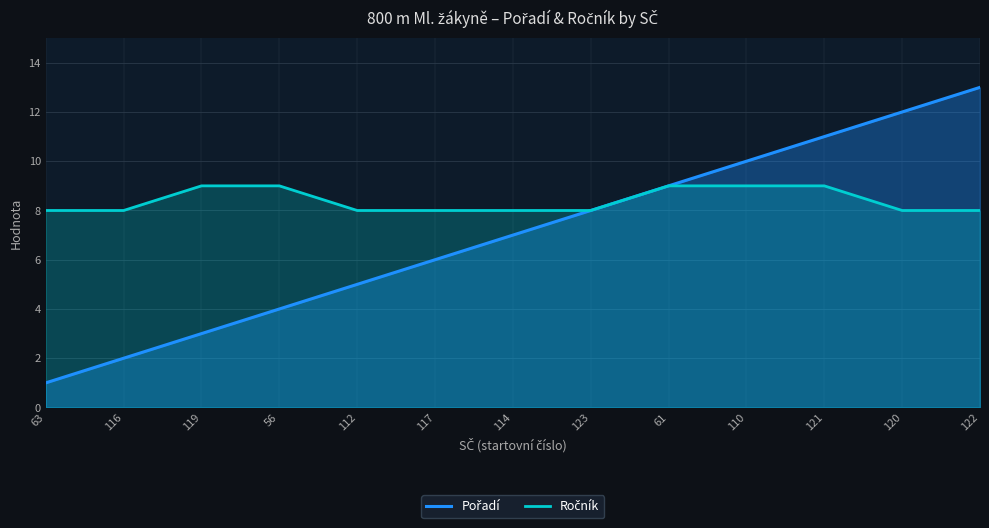

At which label does Pořadí reach its minimum?

63